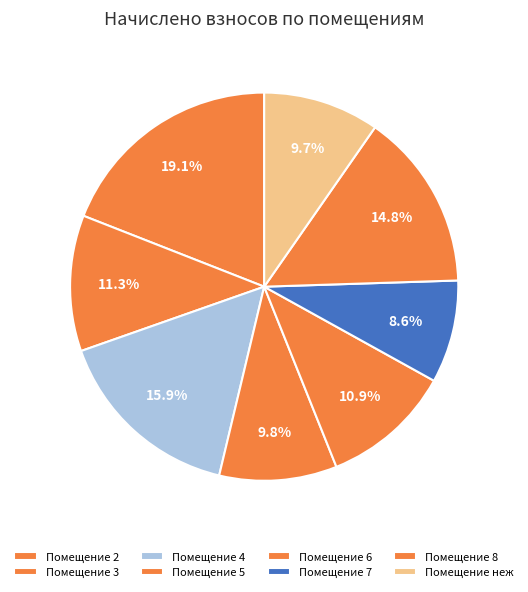

How many slices are in this pie chart?

8